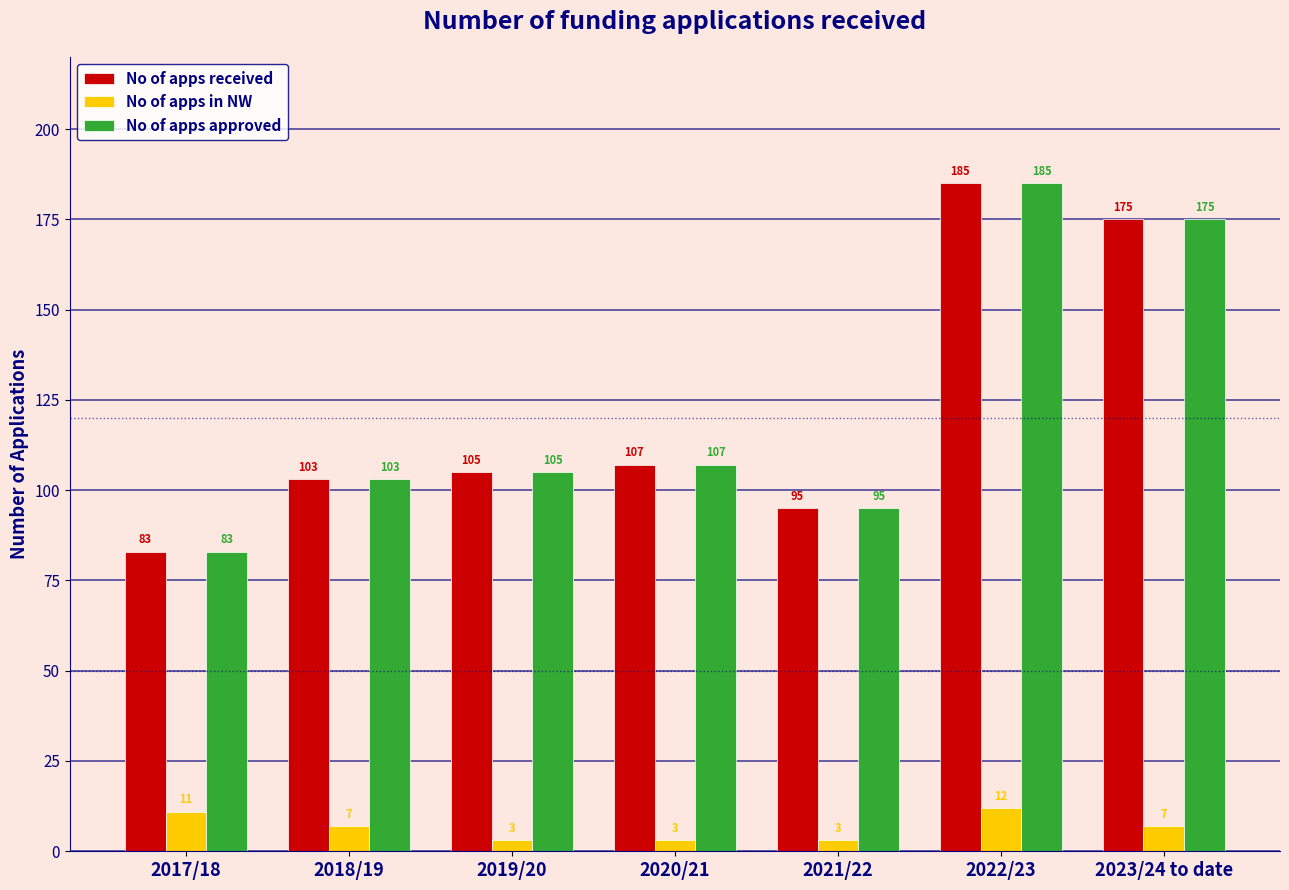

The No of apps received series shows 107 at 2020/21. True or false?

True